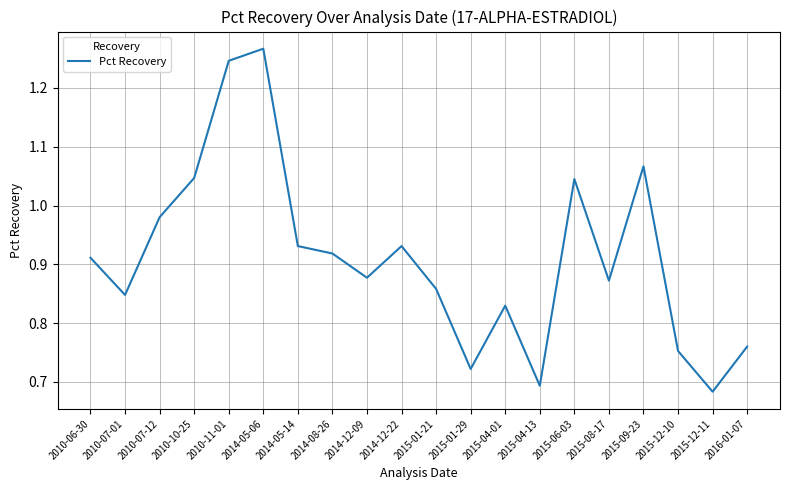

Which category has the highest value across all series?

2014-05-06